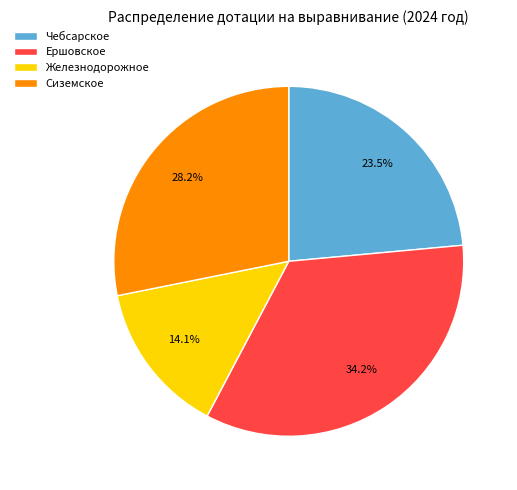

What is the ratio of the value at Сиземское to the value at Железнодорожное?

2.0